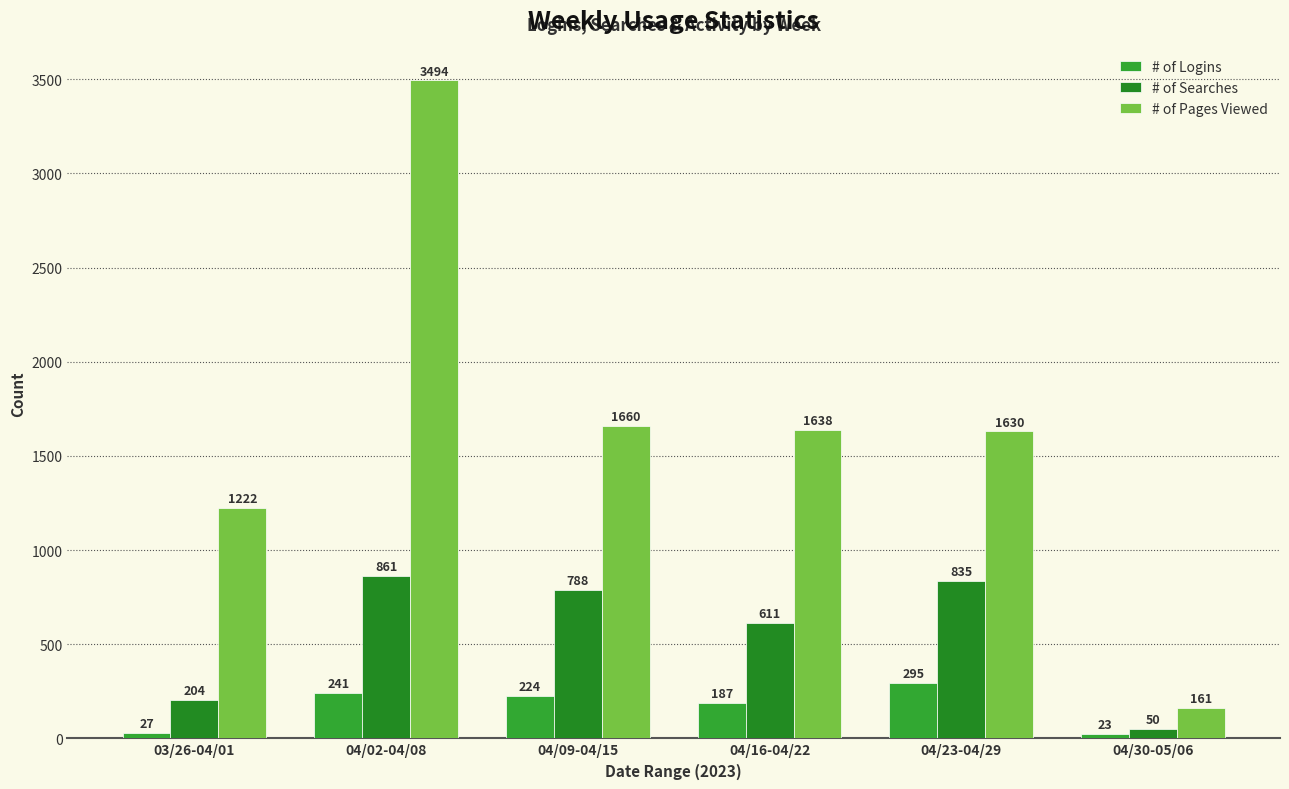

Rank the categories by # of Logins value from lowest to highest.

04/30-05/06, 03/26-04/01, 04/16-04/22, 04/09-04/15, 04/02-04/08, 04/23-04/29